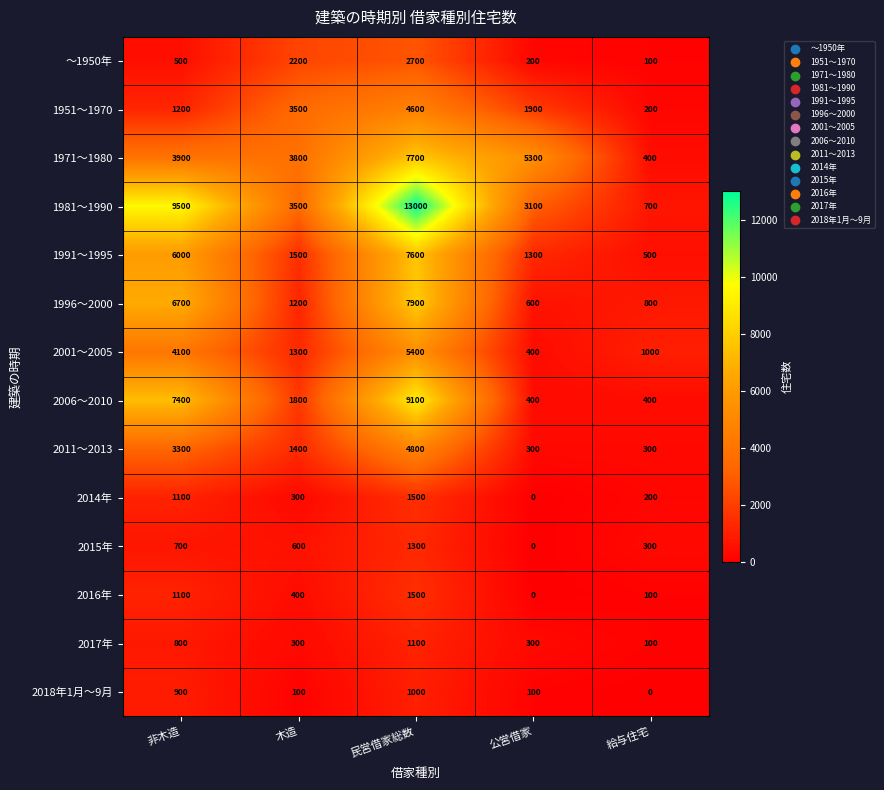

Rank the categories by 1991～1995 value from highest to lowest.

民営借家総数, 非木造, 木造, 公営借家, 給与住宅